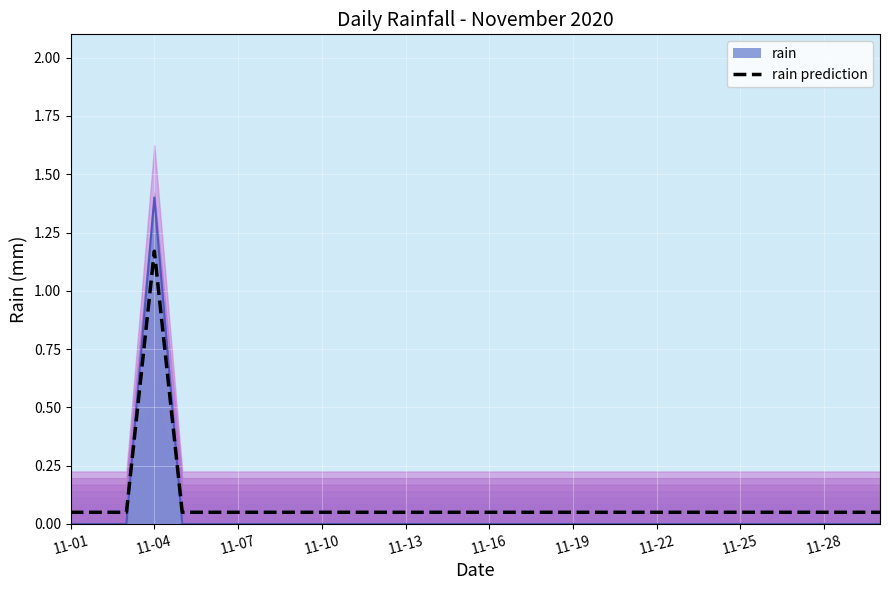

What is the average value?

0.1